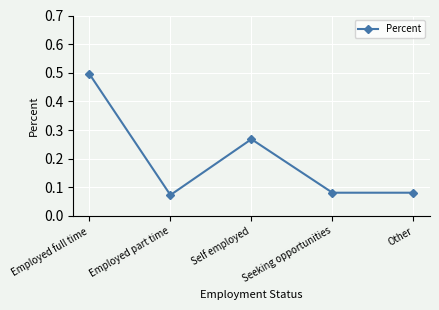

How many distinct data groups are displayed?

1